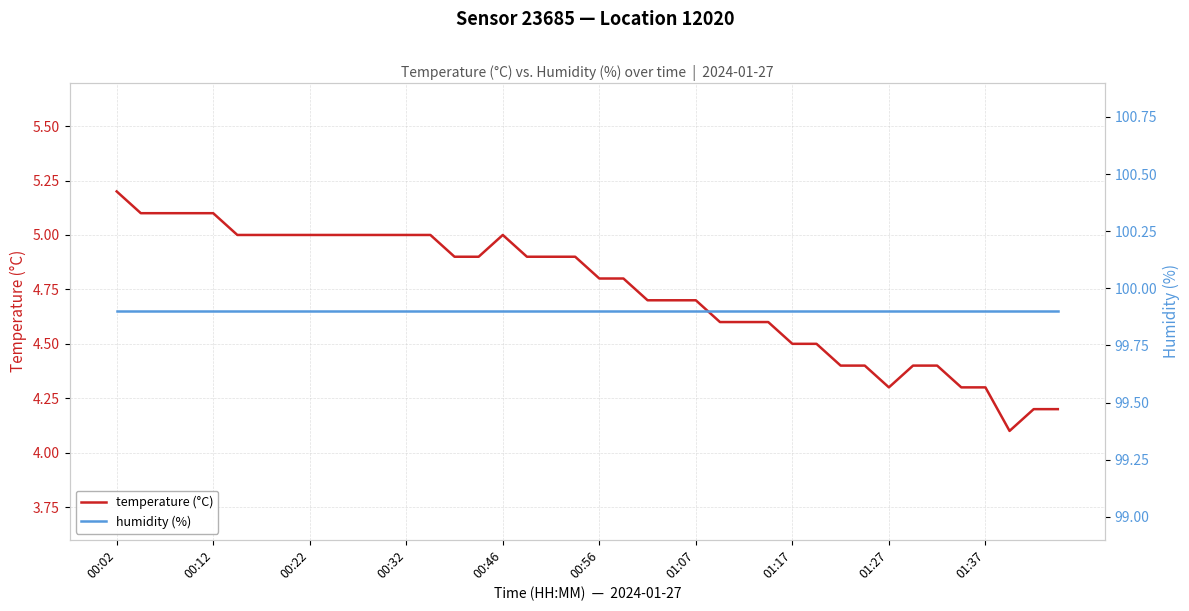

List the series in order of their overall mean, highest first.

humidity (%), temperature (°C)